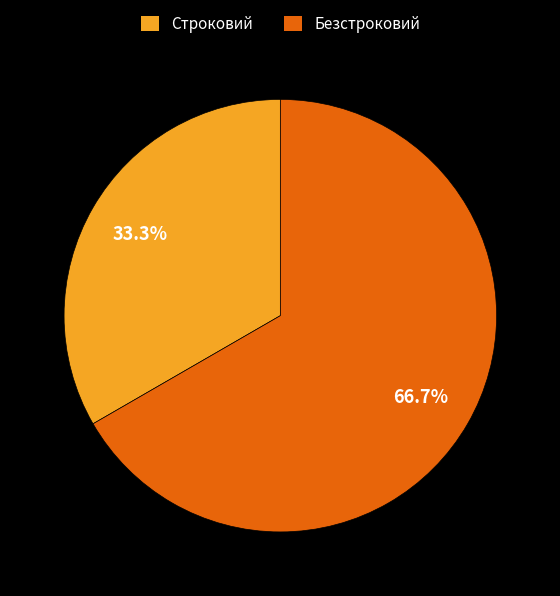

The Строковий slice represents 33% of the pie. True or false?

True